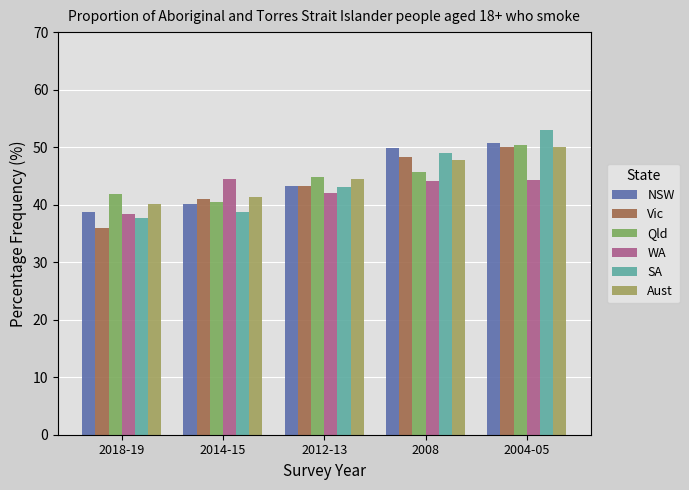

The Aust series shows 23.8 at 2012-13. True or false?

False